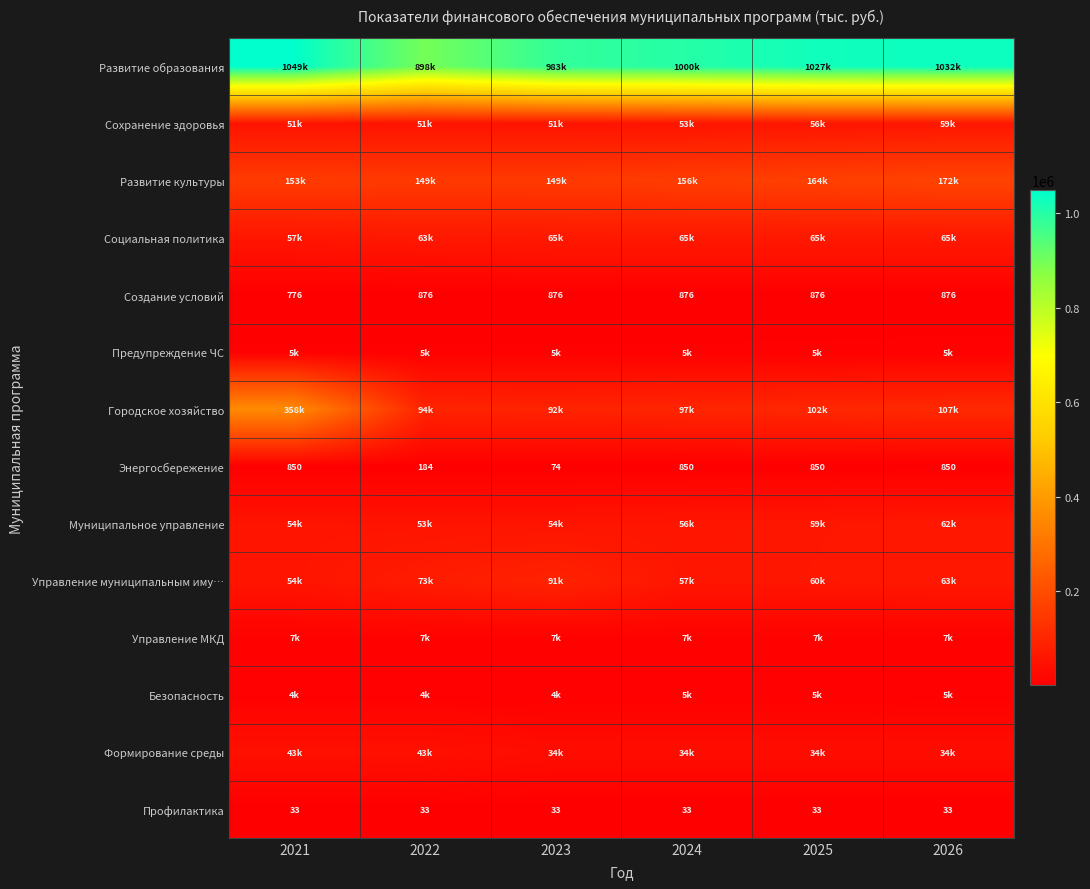

True or false: Развитие образования has a value of 1027160.7 at 2025.

True